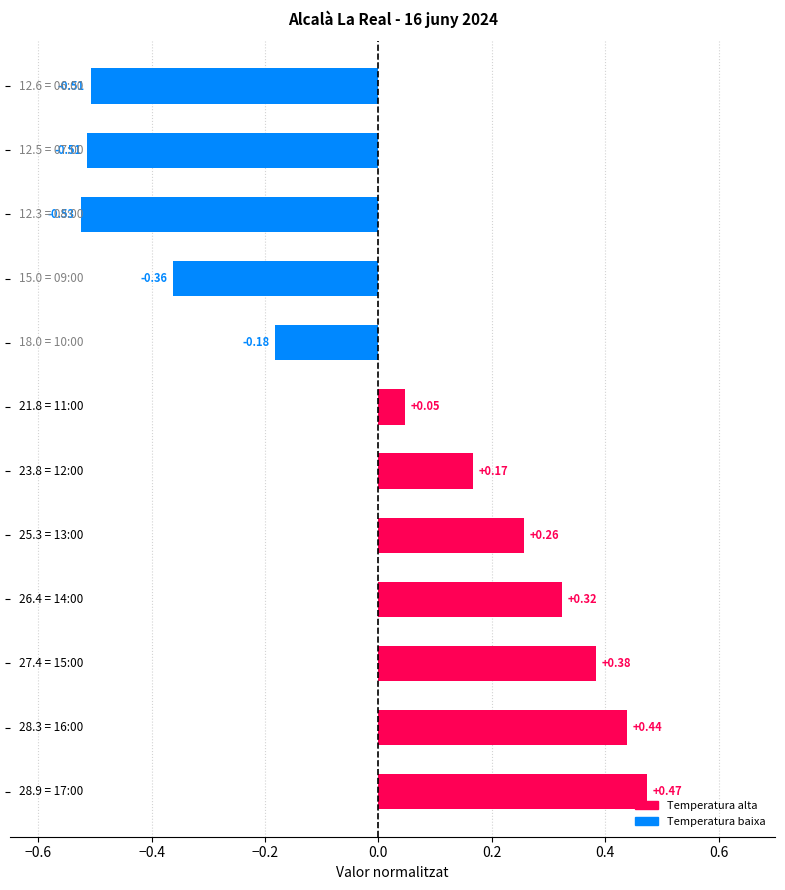

How many data points are less than 0?

5